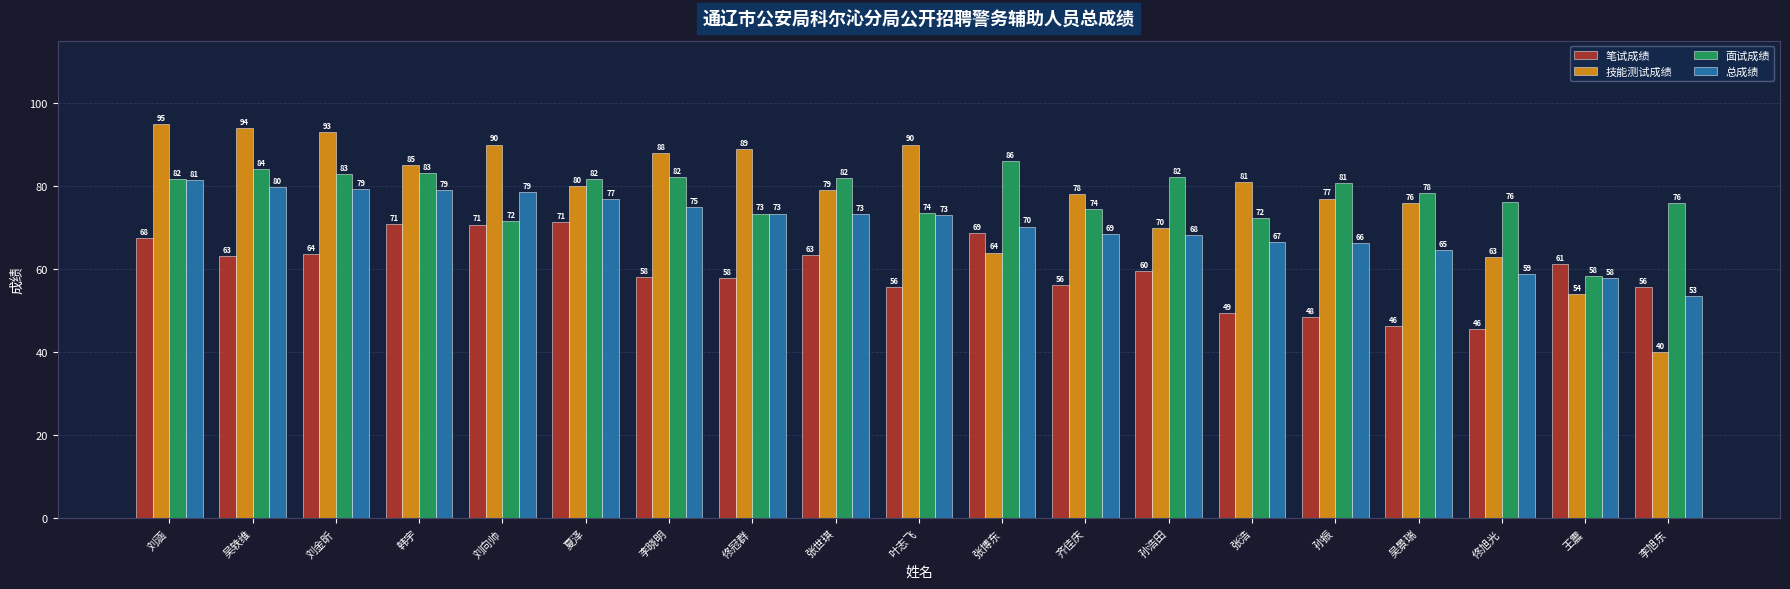

Rank the series at 孙振 from lowest to highest value.

笔试成绩, 总成绩, 技能测试成绩, 面试成绩